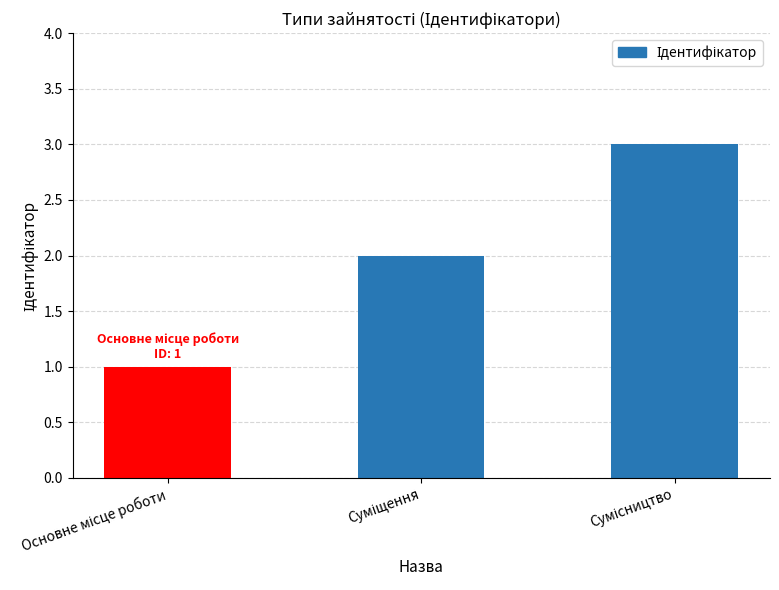

What is the maximum value shown in the chart?

3